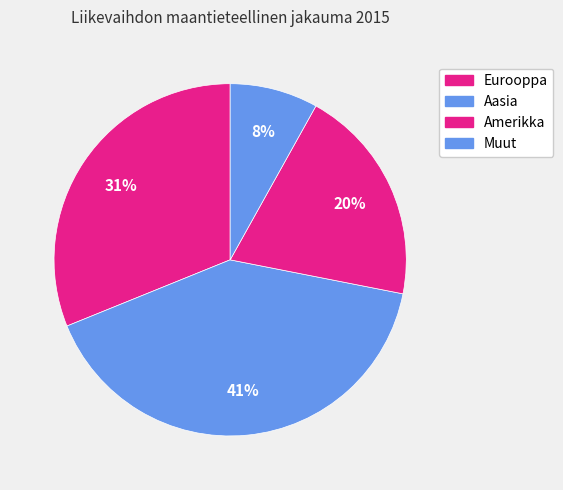

How many slices are in this pie chart?

4